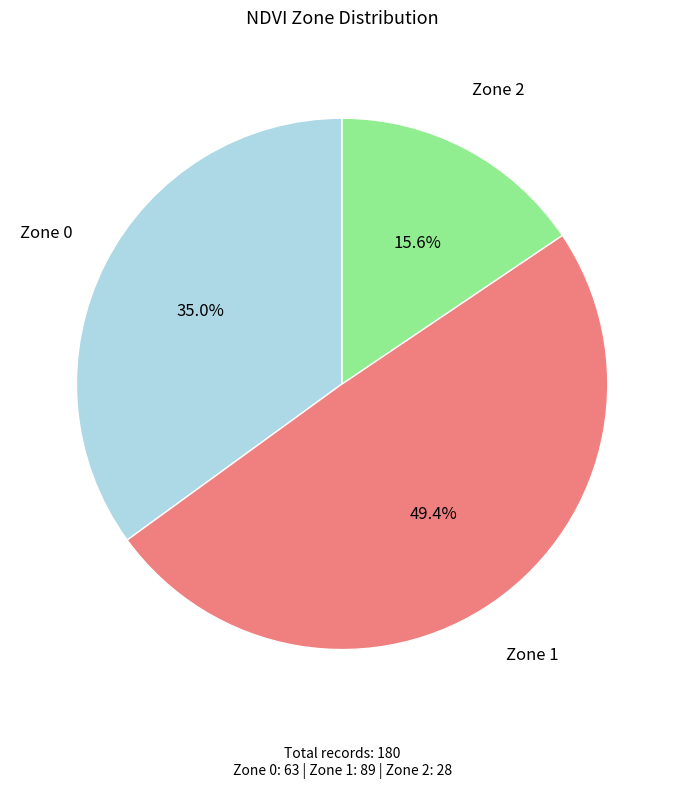

Does any single category account for the majority?

No